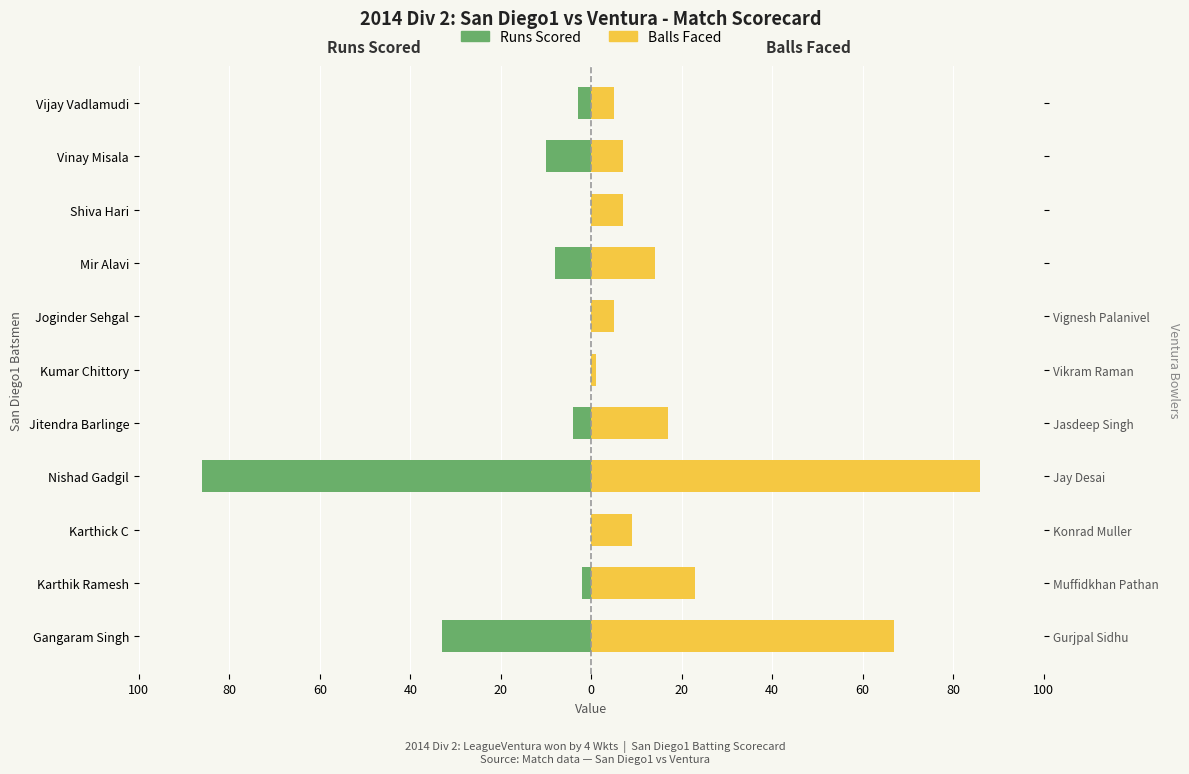

True or false: Balls Faced has a value of 9 at Karthick C.

True